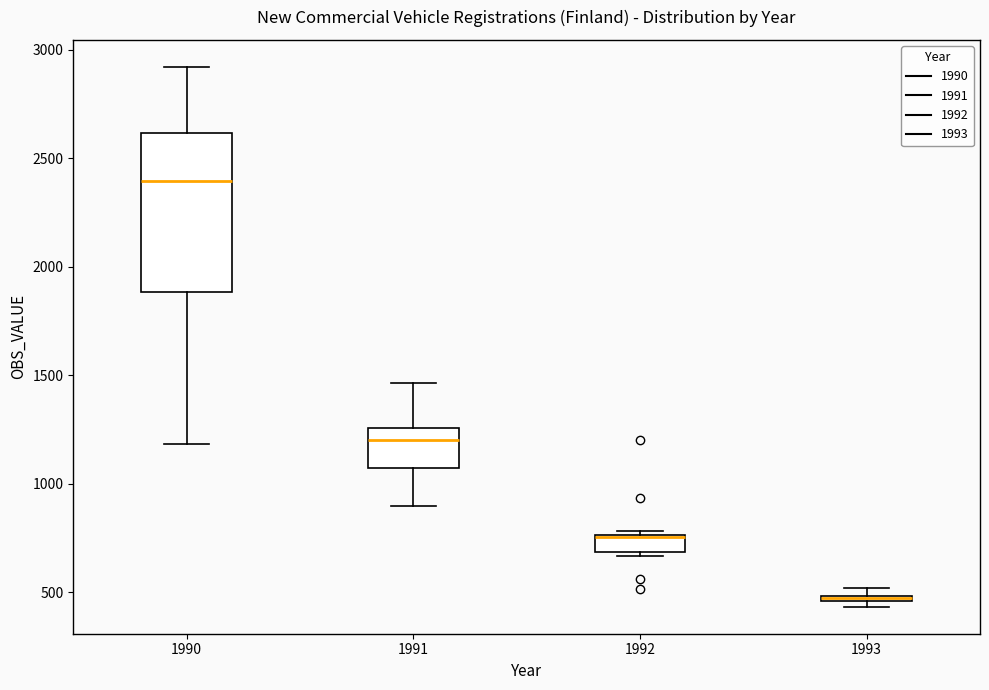

Comparing the boxes themselves (not the whiskers), which one is the tallest?

1990